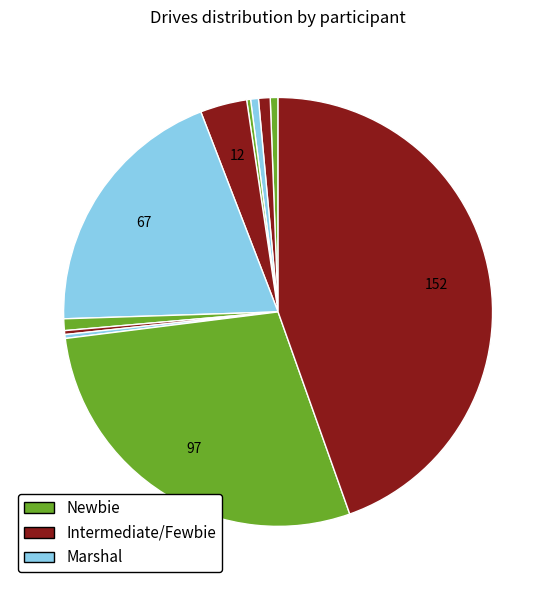

How many slices are in this pie chart?

11